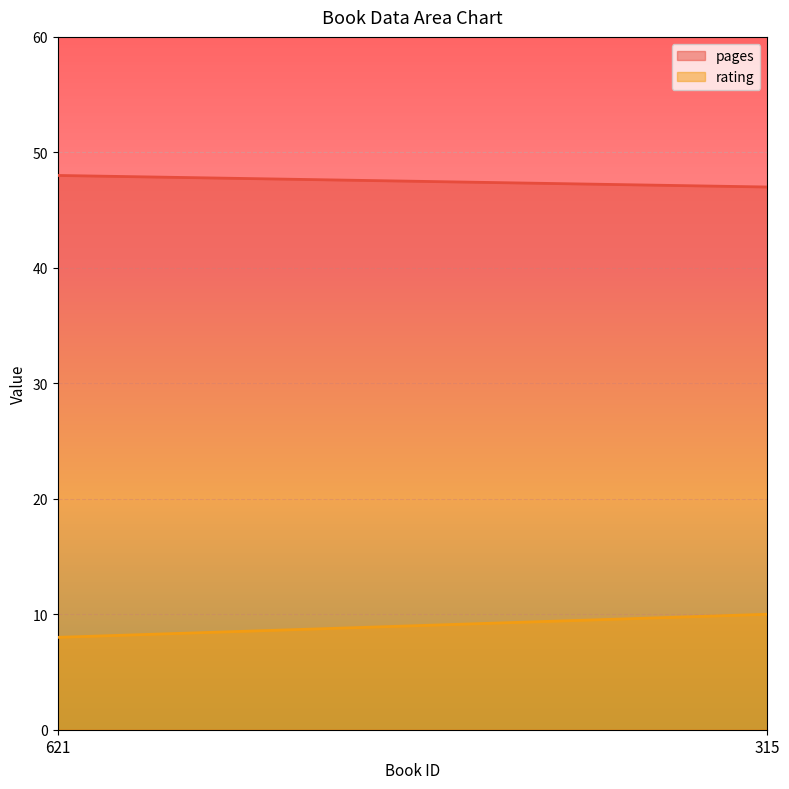

What is the highest value of the rating series?

10